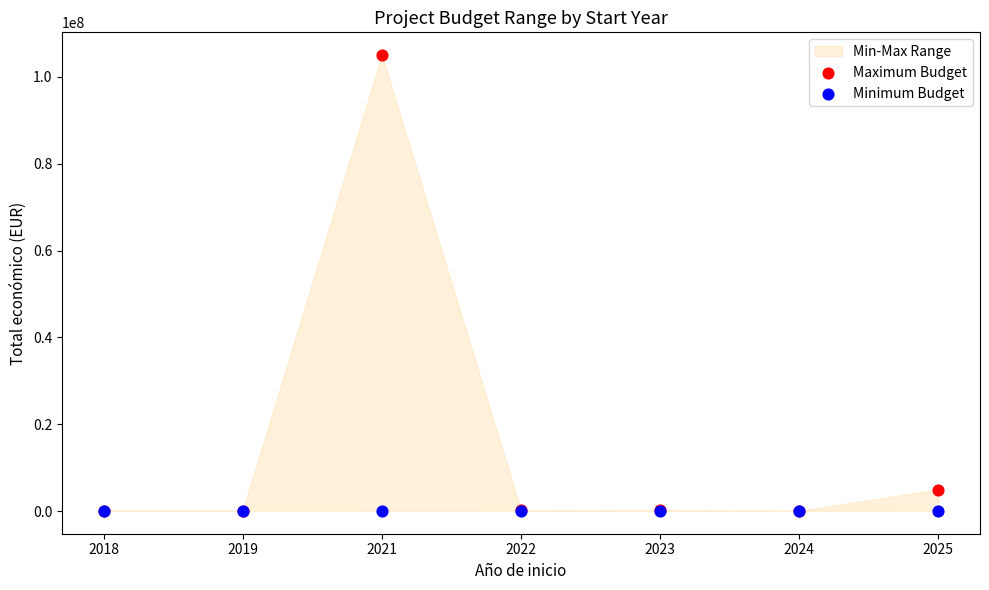

Across all series, what Y value is closest to 52535000?

4997361